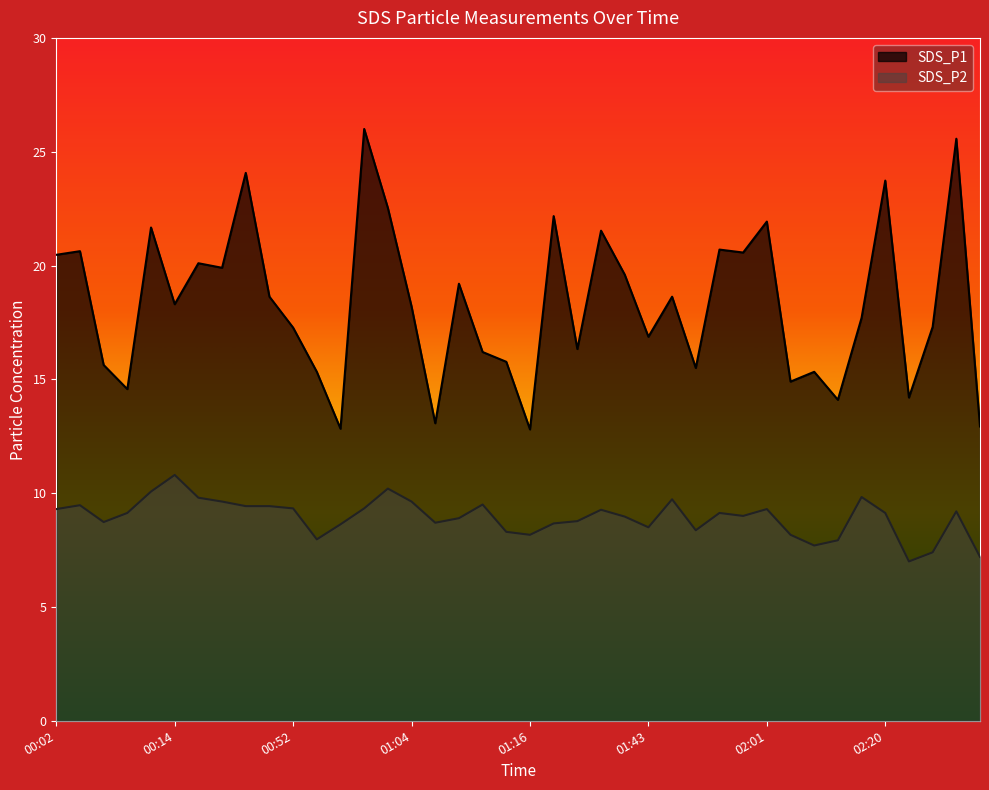

What is the difference between the second highest and second lowest values in the SDS_P2 series?

3.0